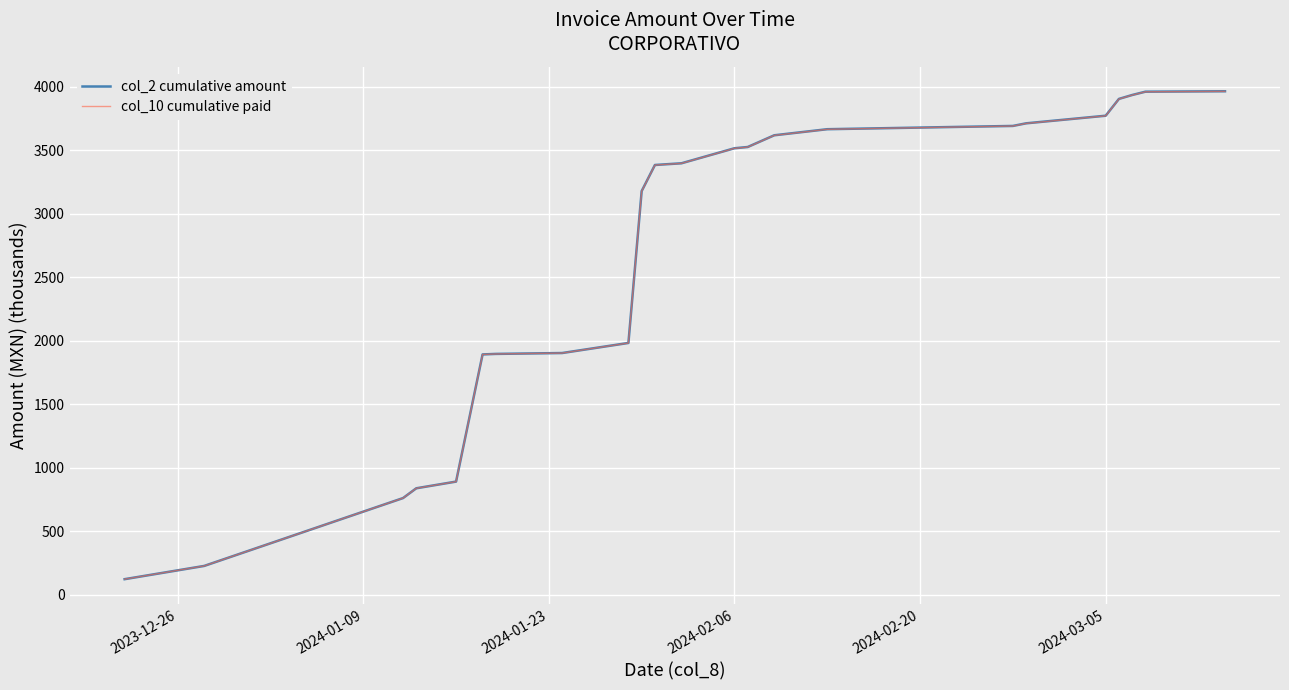

What is the greatest value displayed?

3965.9